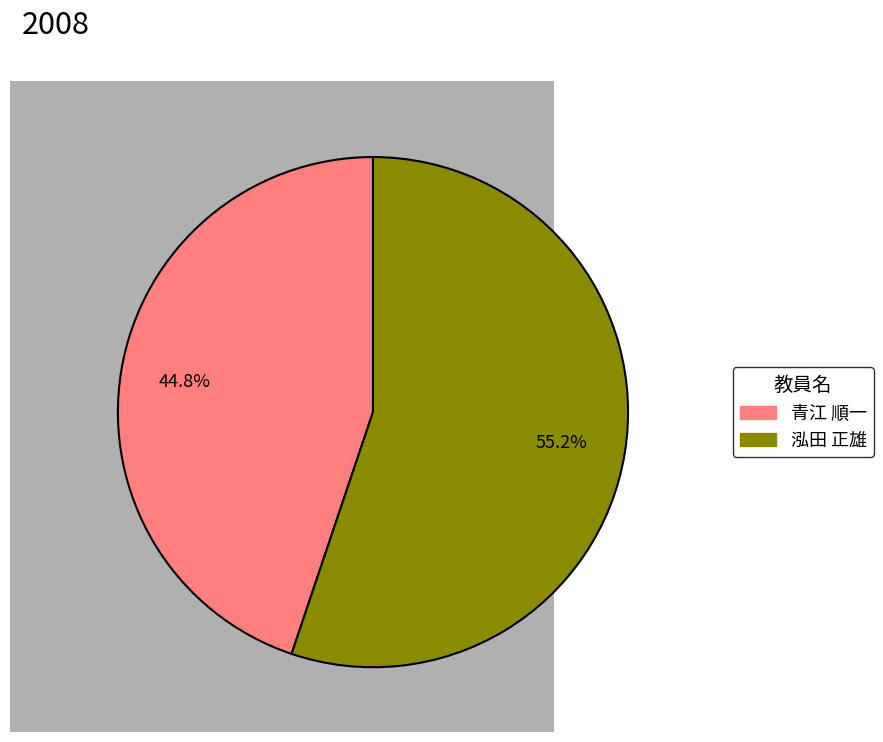

Does any single category account for the majority?

Yes